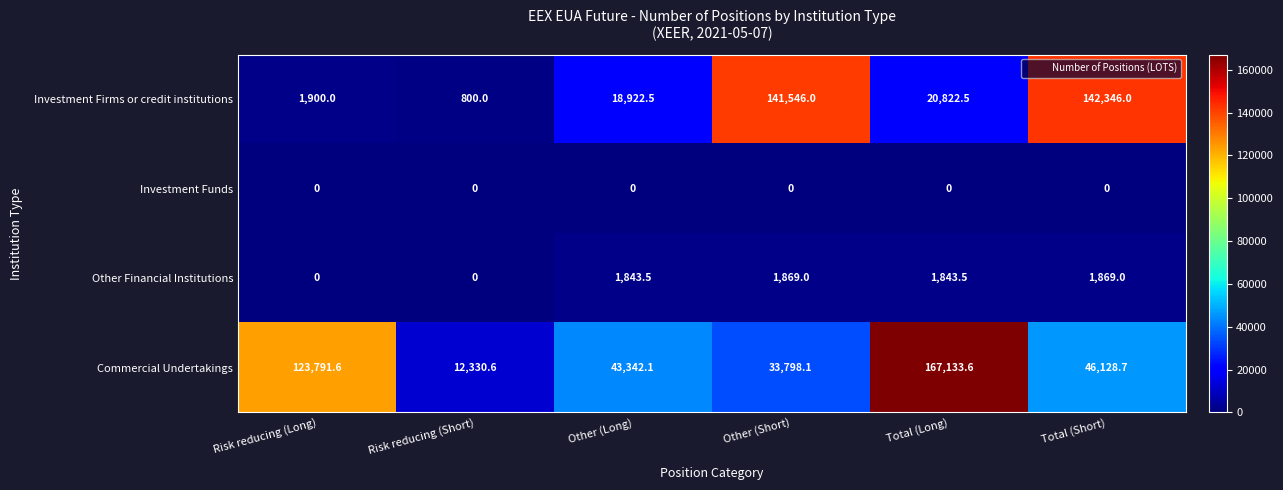

What is the average value of the Investment Firms or credit institutions series?

54389.5